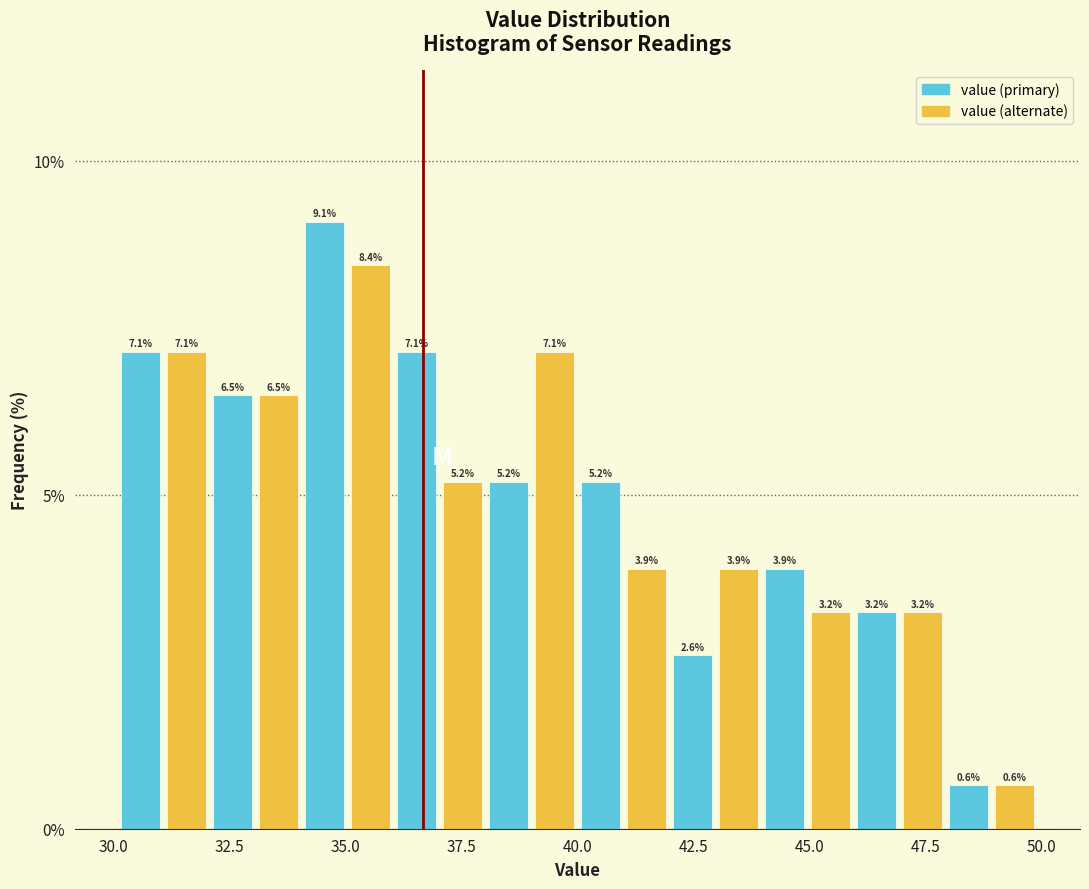

Around what value on the x-axis is the tallest bar? Give the approximate position of its centre, as read against the axis.

34.5